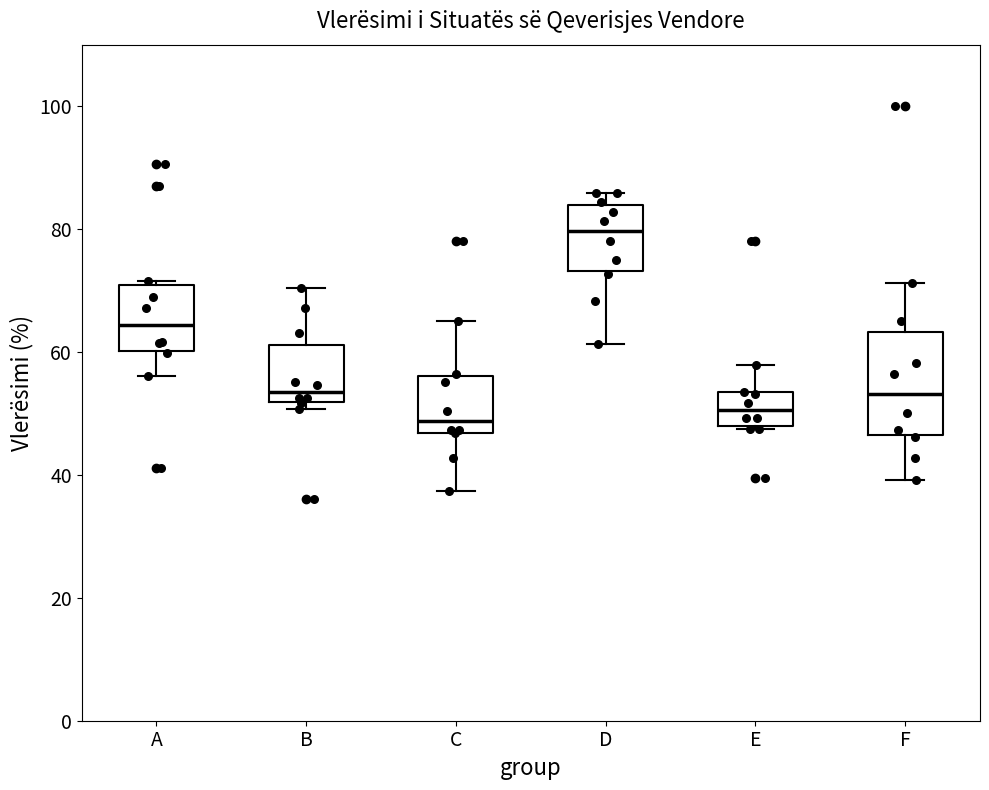

Reading left to right, read every box against the y-axis: the position of its median line, the range the box covers, and the ends of its whiskers. The values are not printed on the chart, so give them approximately, as read against the axis.

A: median 64, box 60 to 70, whiskers 56 to 72
B: median 54, box 52 to 62, whiskers 50 to 70
C: median 48, box 46 to 56, whiskers 38 to 64
D: median 80, box 74 to 84, whiskers 62 to 86
E: median 50, box 48 to 54, whiskers 48 to 58
F: median 54, box 46 to 64, whiskers 40 to 72